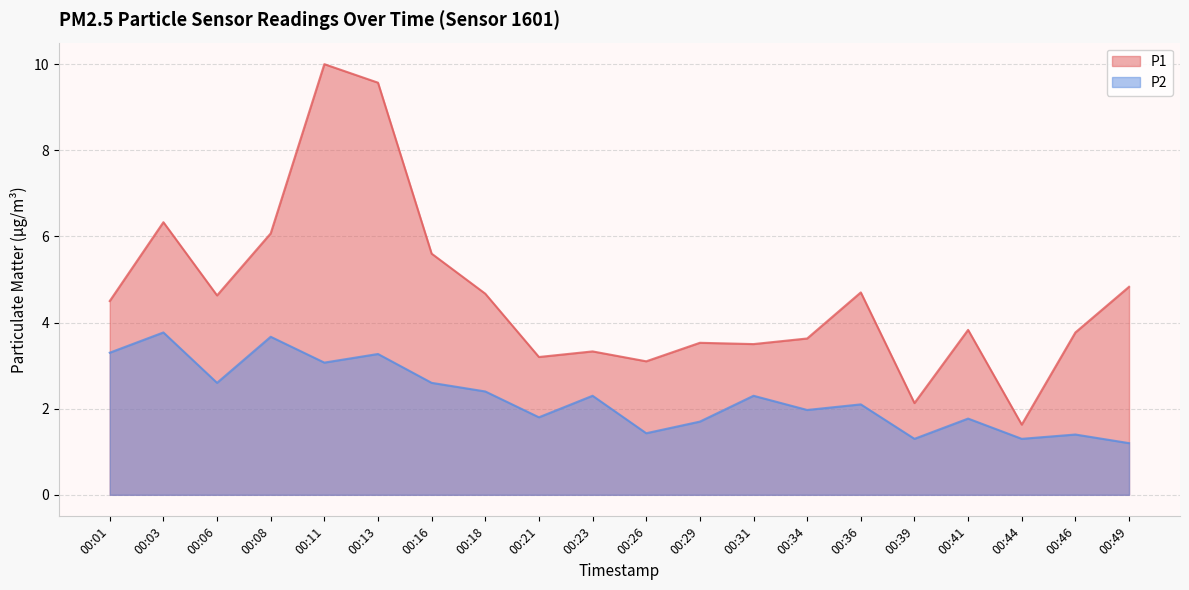

True or false: P1 has a value of 6.3 at 00:03.

True